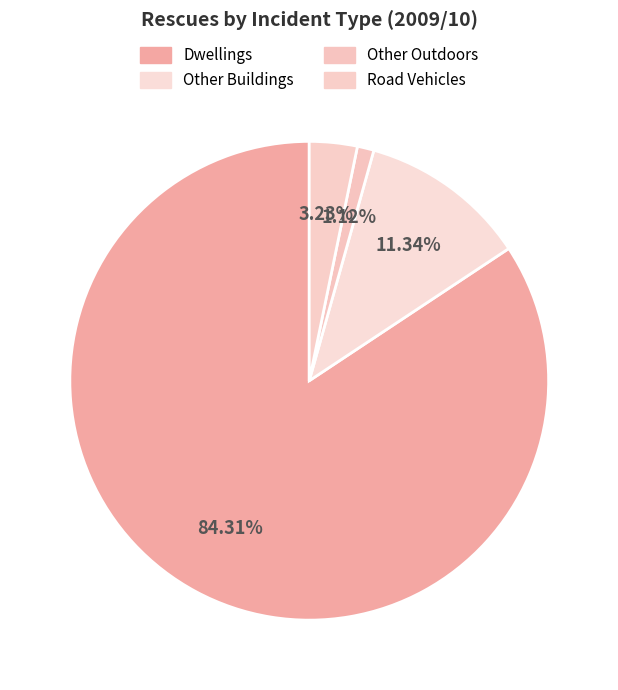

To the nearest percent, what portion does Other Outdoors represent?

1%